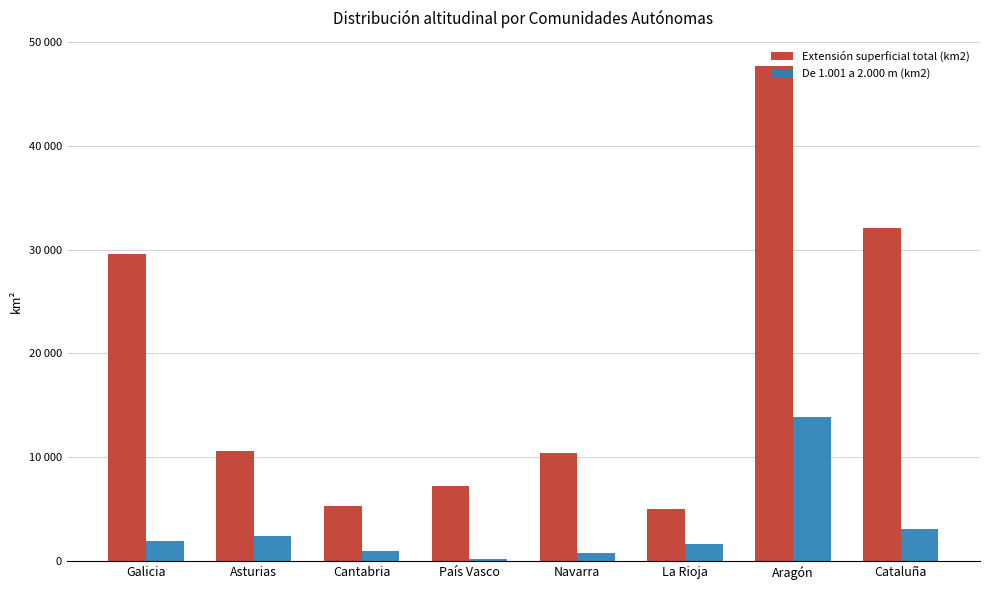

What is the label of the 3rd bar from the left?

Cantabria